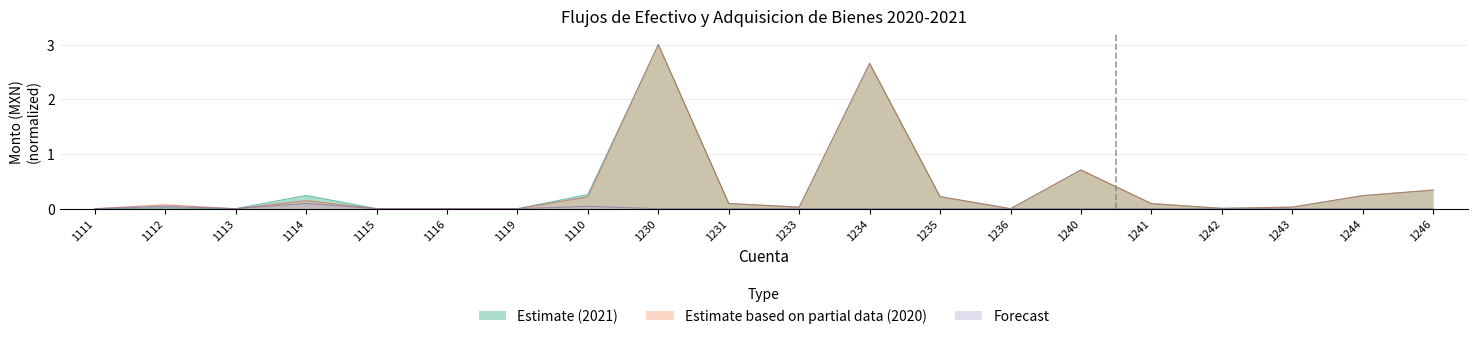

True or false: Forecast has a value of 0.0 at 1113.

False